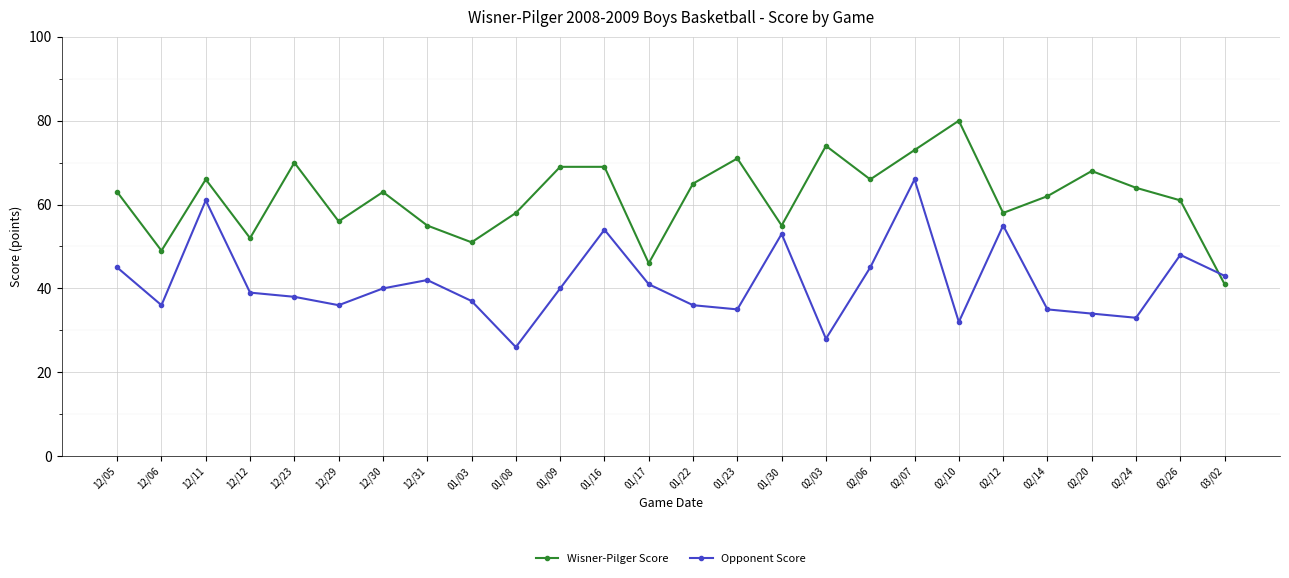

Reading left to right, extract all data points from this chart.

Wisner-Pilger Score: 63	49	66	52	70	56	63	55	51	58	69	69	46	65	71	55	74	66	73	80	58	62	68	64	61	41
Opponent Score: 45	36	61	39	38	36	40	42	37	26	40	54	41	36	35	53	28	45	66	32	55	35	34	33	48	43